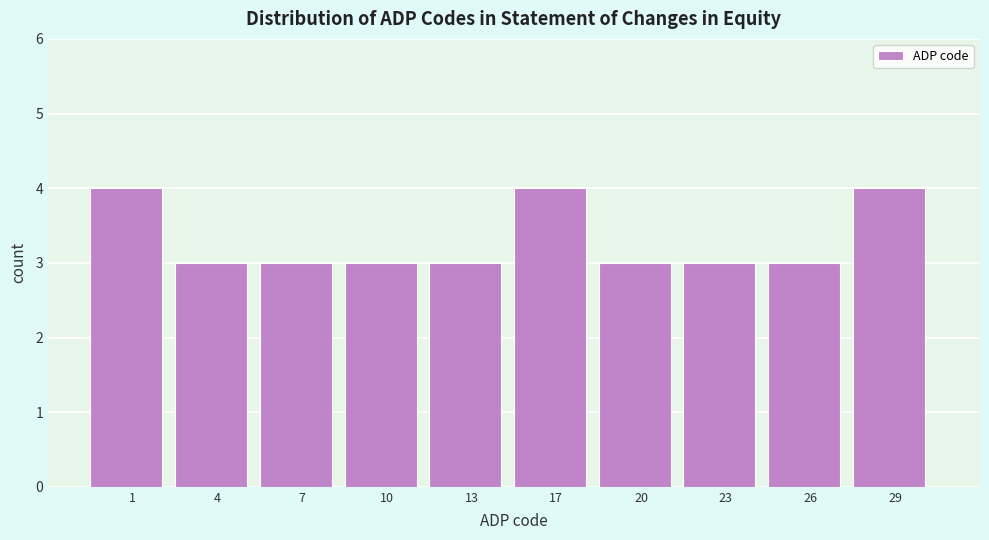

Reading right to left, transcribe all the data shown in this chart.

4	3	3	3	4	3	3	3	3	4